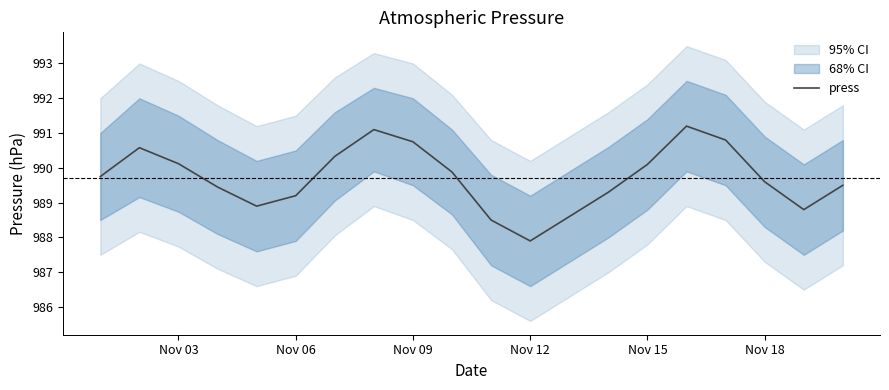

What is the maximum value for press?

991.2